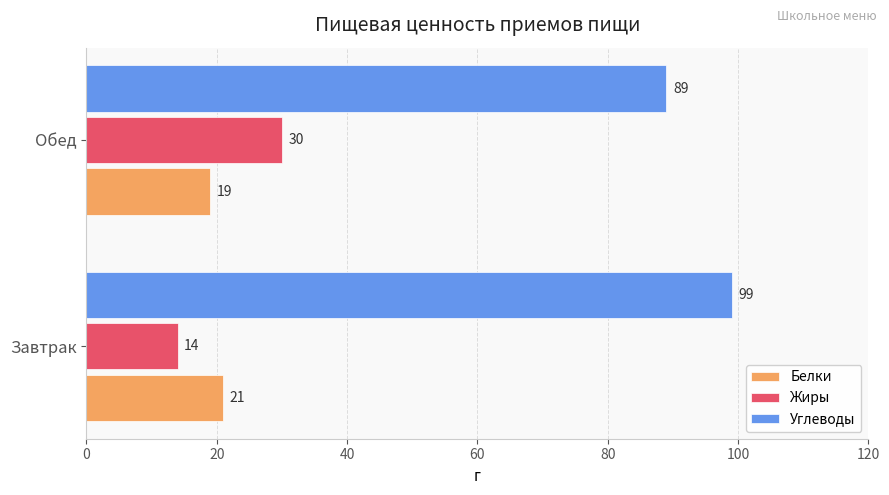

What is the maximum value shown in the chart?

99